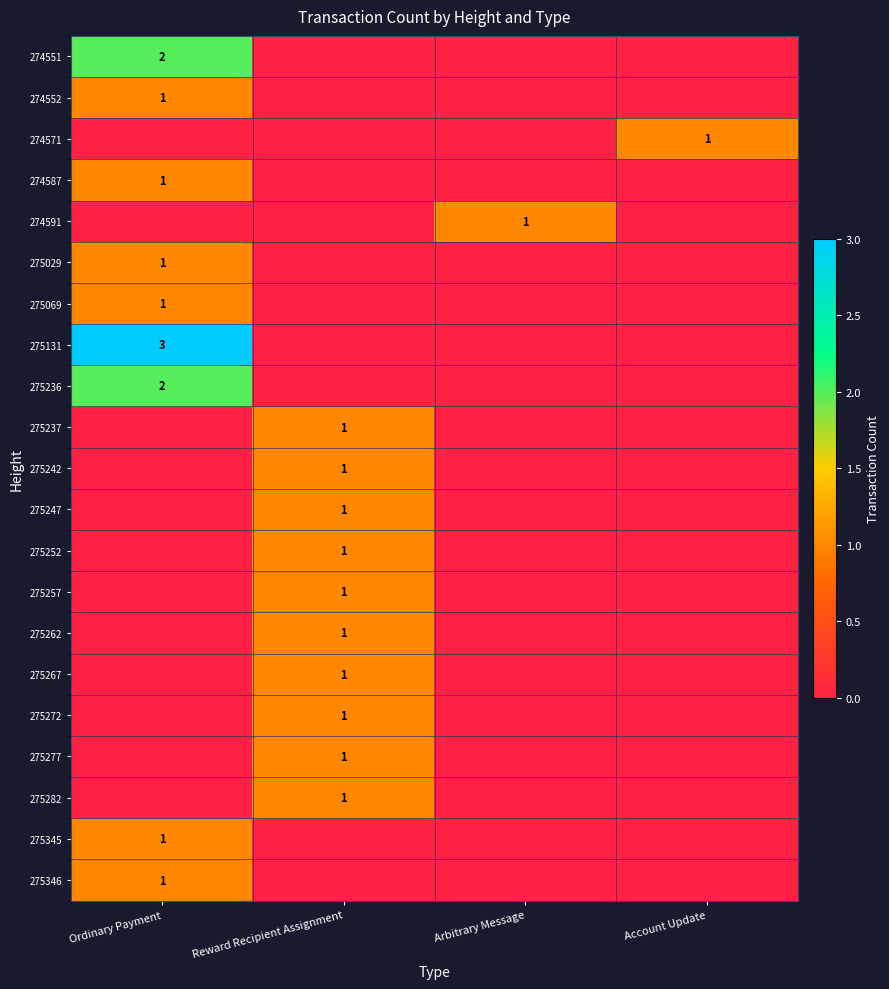

What is the difference between the maximum and minimum values in the 274587 series?

1